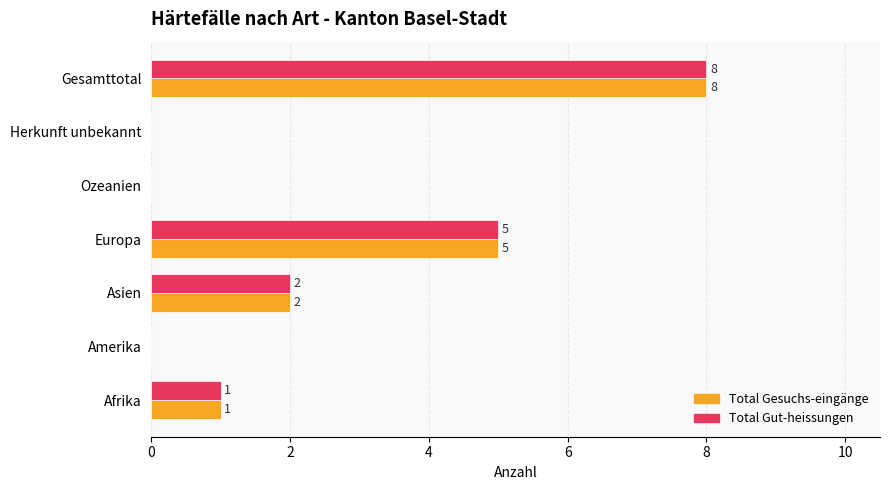

At which category does the chart reach its peak across all series?

Gesamttotal